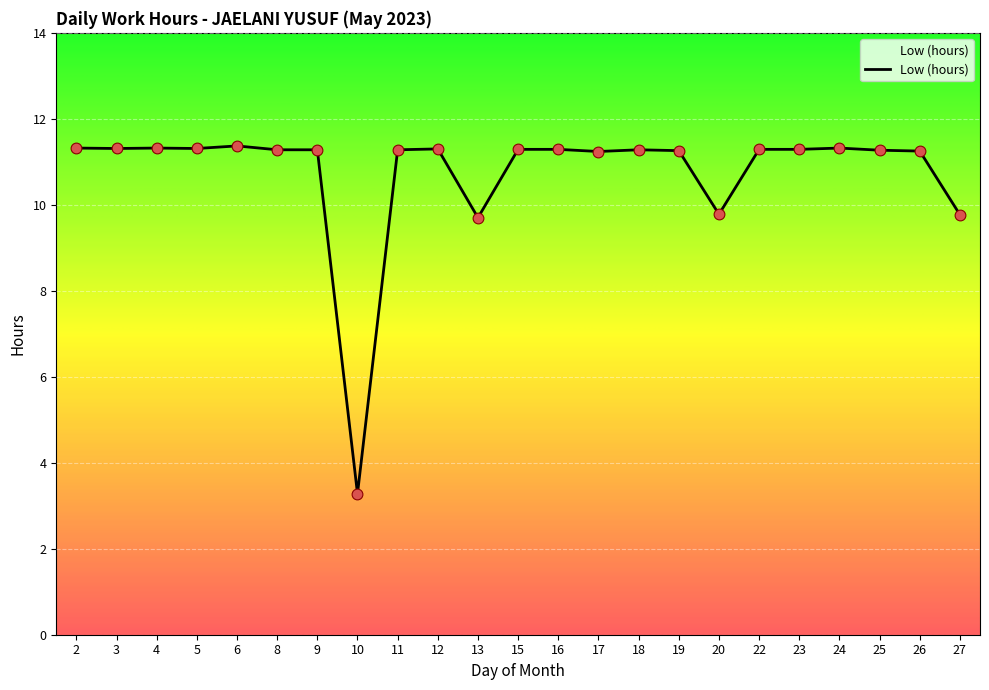

What is the ratio of the value at 3 to the value at 5?

1.0